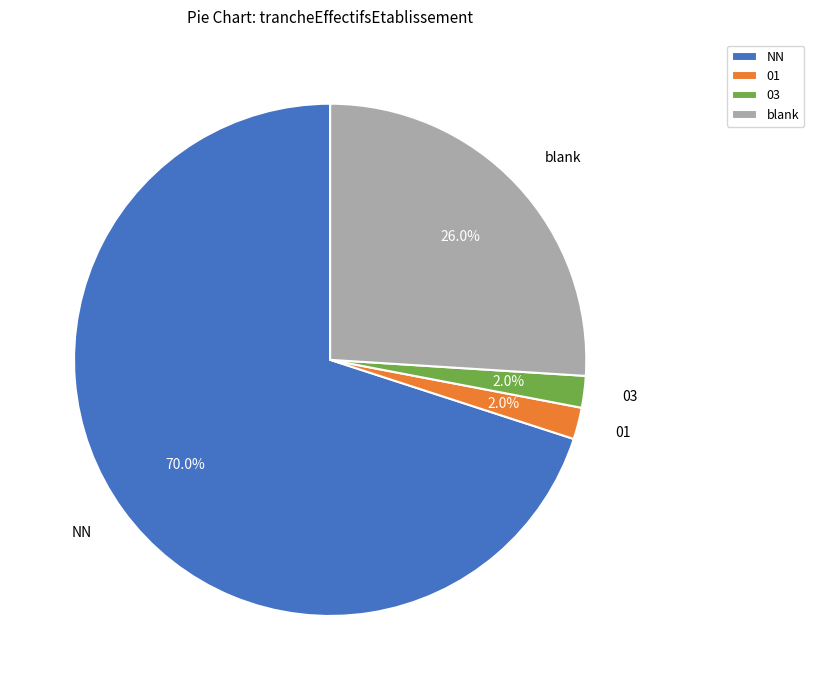

Does 03 represent more than half of the total?

No